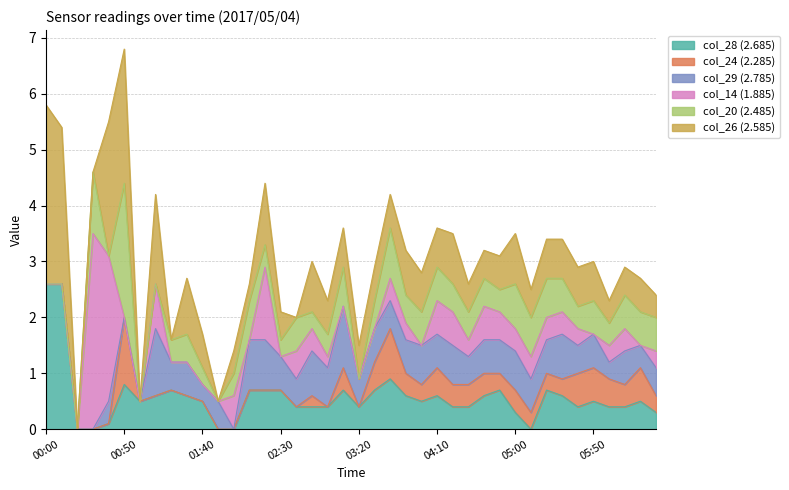

Reading left to right, what are all the values shown in this chart?

col_28 (2.685): 00:00=2.6	00:10=2.6	00:20=0.0	00:30=0.0	00:40=0.1	00:50=0.8	01:00=0.5	01:10=0.6	01:20=0.7	01:30=0.6	01:40=0.5	01:50=0.0	02:00=0.0	02:10=0.7	02:20=0.7	02:30=0.7	02:40=0.4	02:50=0.4	03:00=0.4	03:10=0.7	03:20=0.4	03:30=0.7	03:40=0.9	03:50=0.6	04:00=0.5	04:10=0.6	04:20=0.4	04:30=0.4	04:40=0.6	04:50=0.7	05:00=0.3	05:10=0.0	05:20=0.7	05:30=0.6	05:40=0.4	05:50=0.5	06:00=0.4	06:10=0.4	06:20=0.5	06:30=0.3
col_24 (2.285): 00:00=0.0	00:10=0.0	00:20=0.0	00:30=0.0	00:40=0.0	00:50=1.2	01:00=0.0	01:10=0.0	01:20=0.0	01:30=0.0	01:40=0.0	01:50=0.0	02:00=0.0	02:10=0.0	02:20=0.0	02:30=0.0	02:40=0.0	02:50=0.2	03:00=0.0	03:10=0.4	03:20=0.0	03:30=0.5	03:40=0.9	03:50=0.4	04:00=0.3	04:10=0.5	04:20=0.4	04:30=0.4	04:40=0.4	04:50=0.3	05:00=0.4	05:10=0.3	05:20=0.3	05:30=0.3	05:40=0.6	05:50=0.6	06:00=0.5	06:10=0.4	06:20=0.6	06:30=0.3
col_29 (2.785): 00:00=0.0	00:10=0.0	00:20=0.0	00:30=0.0	00:40=0.4	00:50=0.0	01:00=0.0	01:10=1.2	01:20=0.5	01:30=0.6	01:40=0.3	01:50=0.5	02:00=0.0	02:10=0.9	02:20=0.9	02:30=0.6	02:40=0.5	02:50=0.8	03:00=0.7	03:10=1.1	03:20=0.5	03:30=0.6	03:40=0.5	03:50=0.6	04:00=0.7	04:10=0.6	04:20=0.7	04:30=0.5	04:40=0.6	04:50=0.6	05:00=0.7	05:10=0.6	05:20=0.6	05:30=0.8	05:40=0.5	05:50=0.6	06:00=0.3	06:10=0.6	06:20=0.4	06:30=0.5
col_14 (1.885): 00:00=0.0	00:10=0.0	00:20=0.0	00:30=3.5	00:40=2.6	00:50=0.0	01:00=0.0	01:10=0.8	01:20=0.0	01:30=0.0	01:40=0.0	01:50=0.0	02:00=0.6	02:10=0.0	02:20=1.3	02:30=0.0	02:40=0.5	02:50=0.4	03:00=0.2	03:10=0.0	03:20=0.0	03:30=0.0	03:40=0.4	03:50=0.3	04:00=0.0	04:10=0.6	04:20=0.6	04:30=0.3	04:40=0.6	04:50=0.5	05:00=0.4	05:10=0.4	05:20=0.4	05:30=0.4	05:40=0.3	05:50=0.0	06:00=0.3	06:10=0.4	06:20=0.0	06:30=0.3
col_20 (2.485): 00:00=0.0	00:10=0.0	00:20=0.0	00:30=1.1	00:40=0.0	00:50=2.4	01:00=0.0	01:10=0.0	01:20=0.4	01:30=0.5	01:40=0.3	01:50=0.0	02:00=0.4	02:10=0.7	02:20=0.4	02:30=0.3	02:40=0.6	02:50=0.3	03:00=0.4	03:10=0.7	03:20=0.0	03:30=0.5	03:40=0.9	03:50=0.5	04:00=0.6	04:10=0.6	04:20=0.5	04:30=0.5	04:40=0.5	04:50=0.4	05:00=0.8	05:10=0.7	05:20=0.7	05:30=0.6	05:40=0.4	05:50=0.6	06:00=0.4	06:10=0.6	06:20=0.6	06:30=0.6
col_26 (2.585): 00:00=3.2	00:10=2.8	00:20=0.0	00:30=0.0	00:40=2.4	00:50=2.4	01:00=0.0	01:10=1.6	01:20=0.0	01:30=1.0	01:40=0.6	01:50=0.0	02:00=0.4	02:10=0.3	02:20=1.1	02:30=0.5	02:40=0.0	02:50=0.9	03:00=0.6	03:10=0.7	03:20=0.6	03:30=0.6	03:40=0.6	03:50=0.8	04:00=0.7	04:10=0.7	04:20=0.9	04:30=0.5	04:40=0.5	04:50=0.6	05:00=0.9	05:10=0.5	05:20=0.7	05:30=0.7	05:40=0.7	05:50=0.7	06:00=0.4	06:10=0.5	06:20=0.6	06:30=0.4